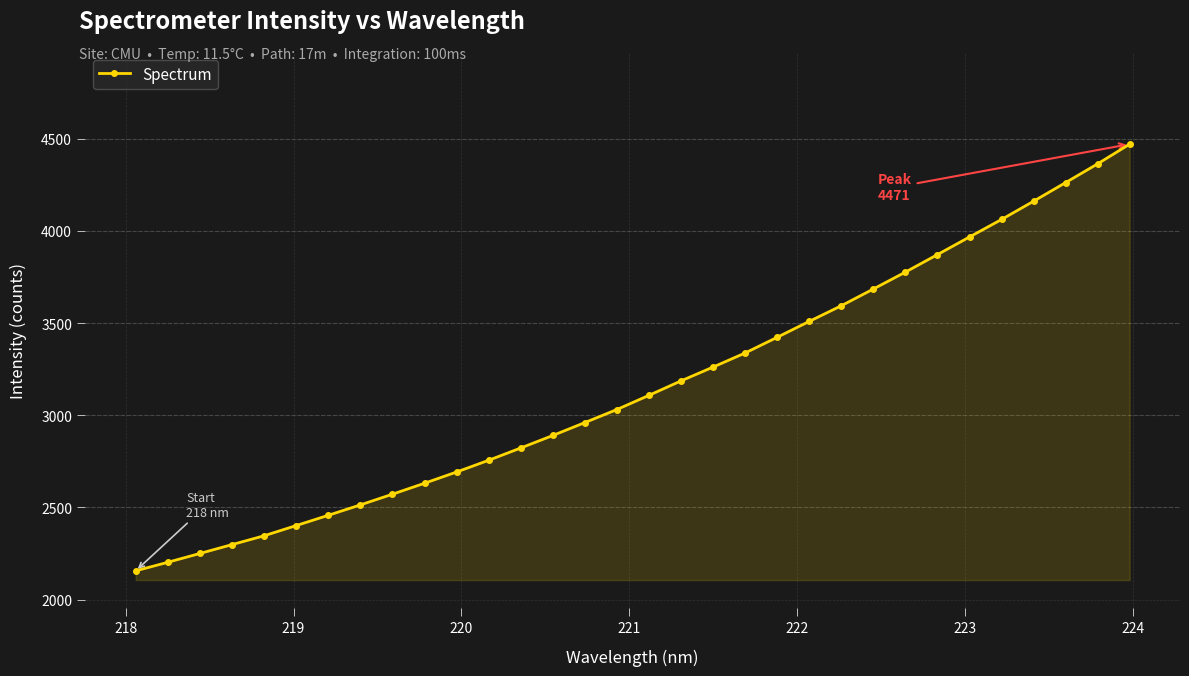

What is the value of the 9th point from the left?

2571.7